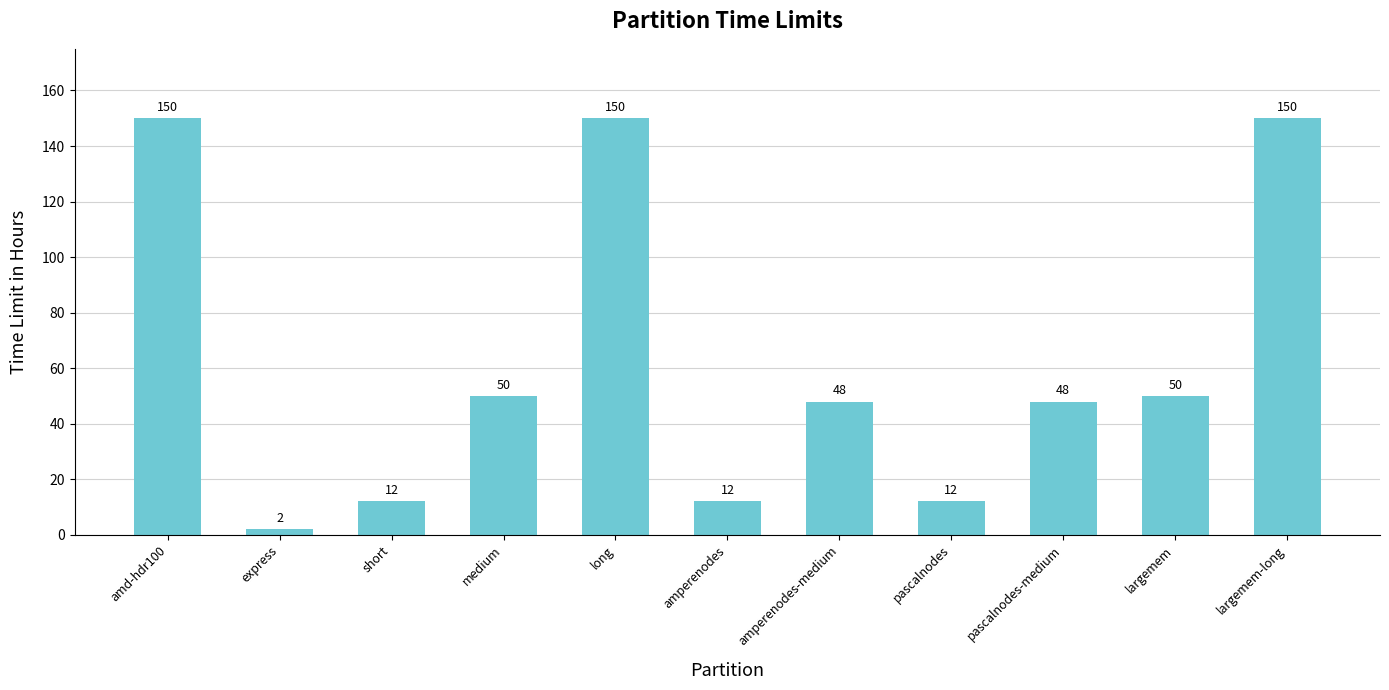

The value at pascalnodes-medium is 30. True or false?

False